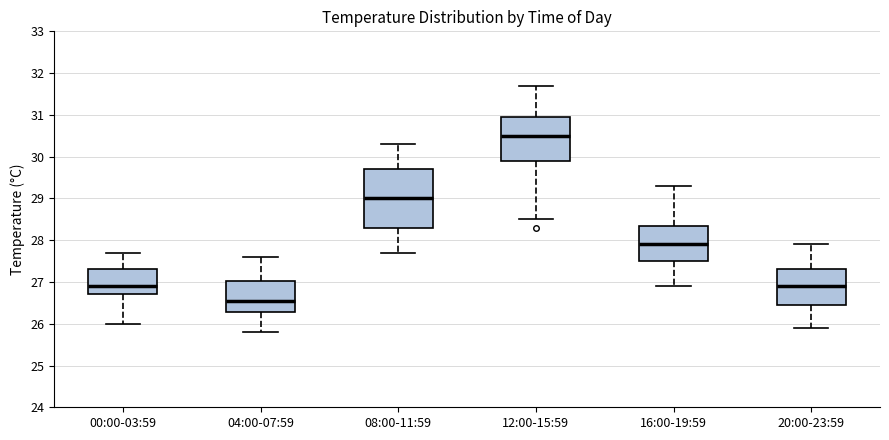

Which box's median line is the highest?

12:00-15:59